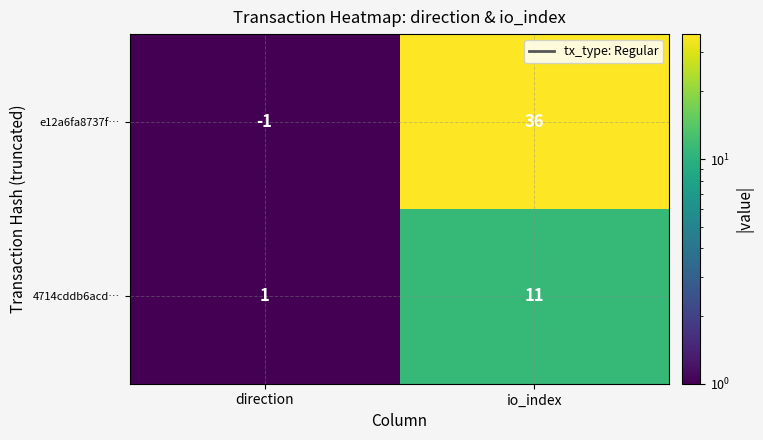

At which label is e12a6fa8737f… closest to 17?

direction